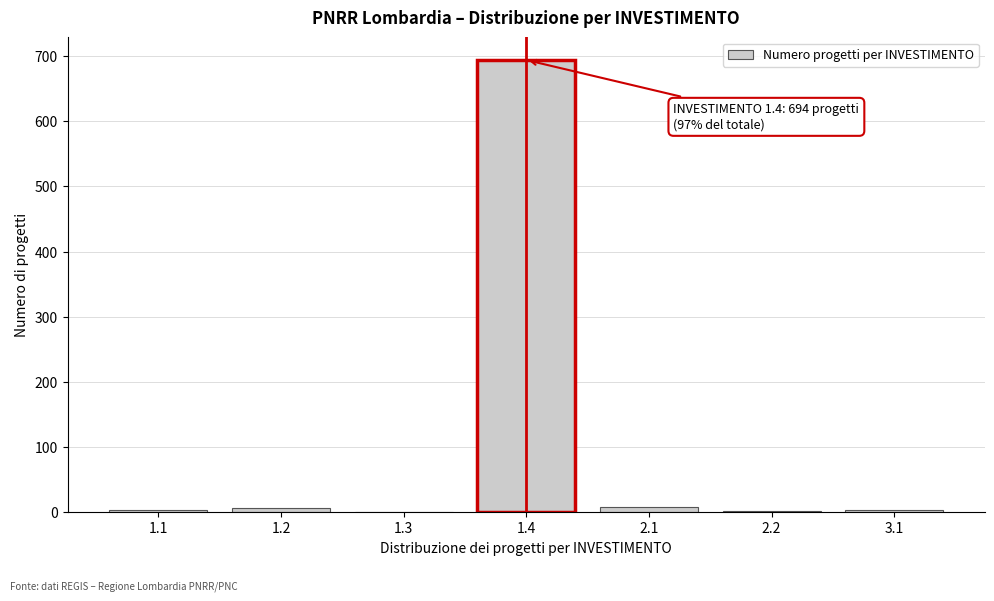

What is the sum of all values?

718